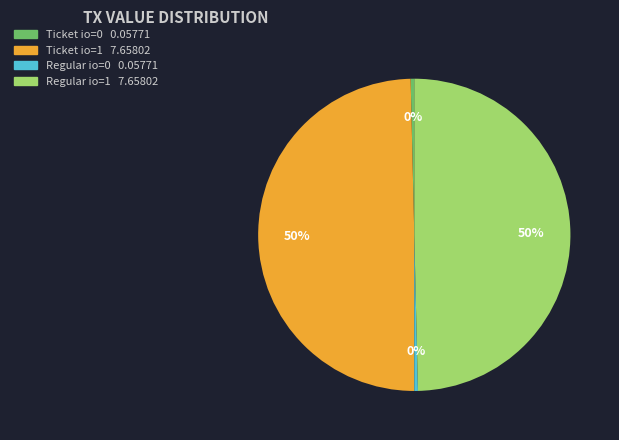

To the nearest percent, what is the average slice percentage?

25%